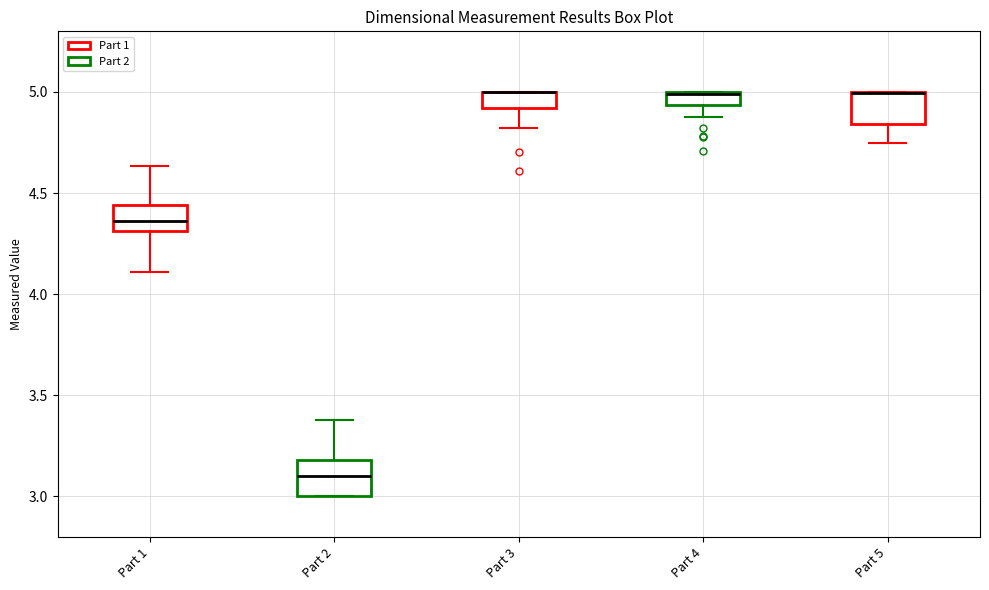

Where is the upper edge of the box for Part 5 on the y-axis? The values are not printed on the chart, so give them approximately, as read against the axis.

5.00